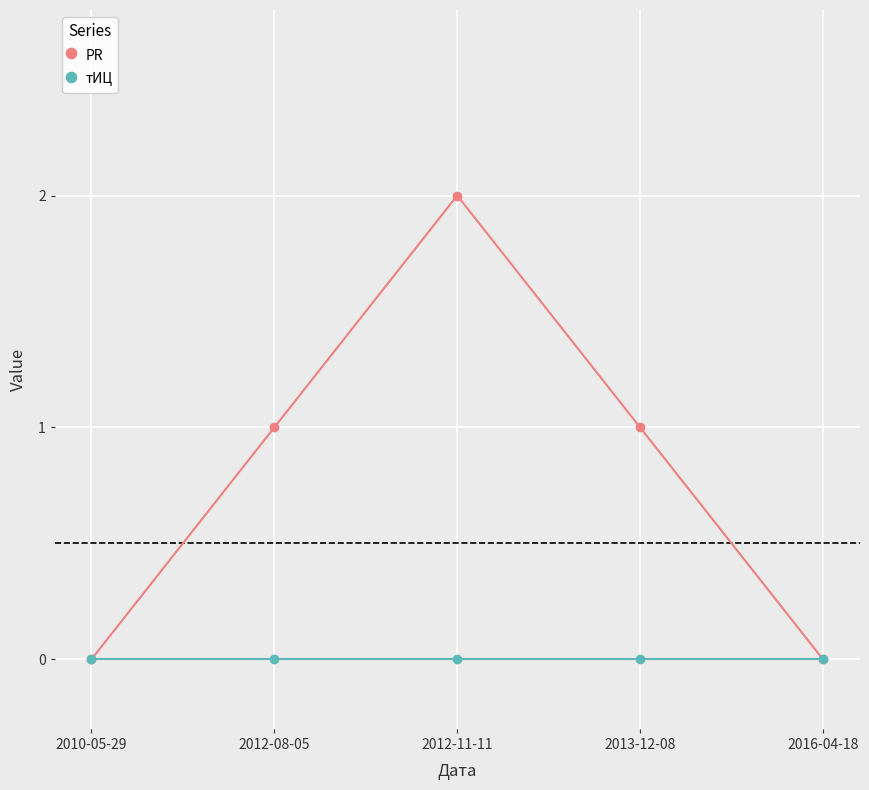

Which category has the highest value across all series?

2012-11-11